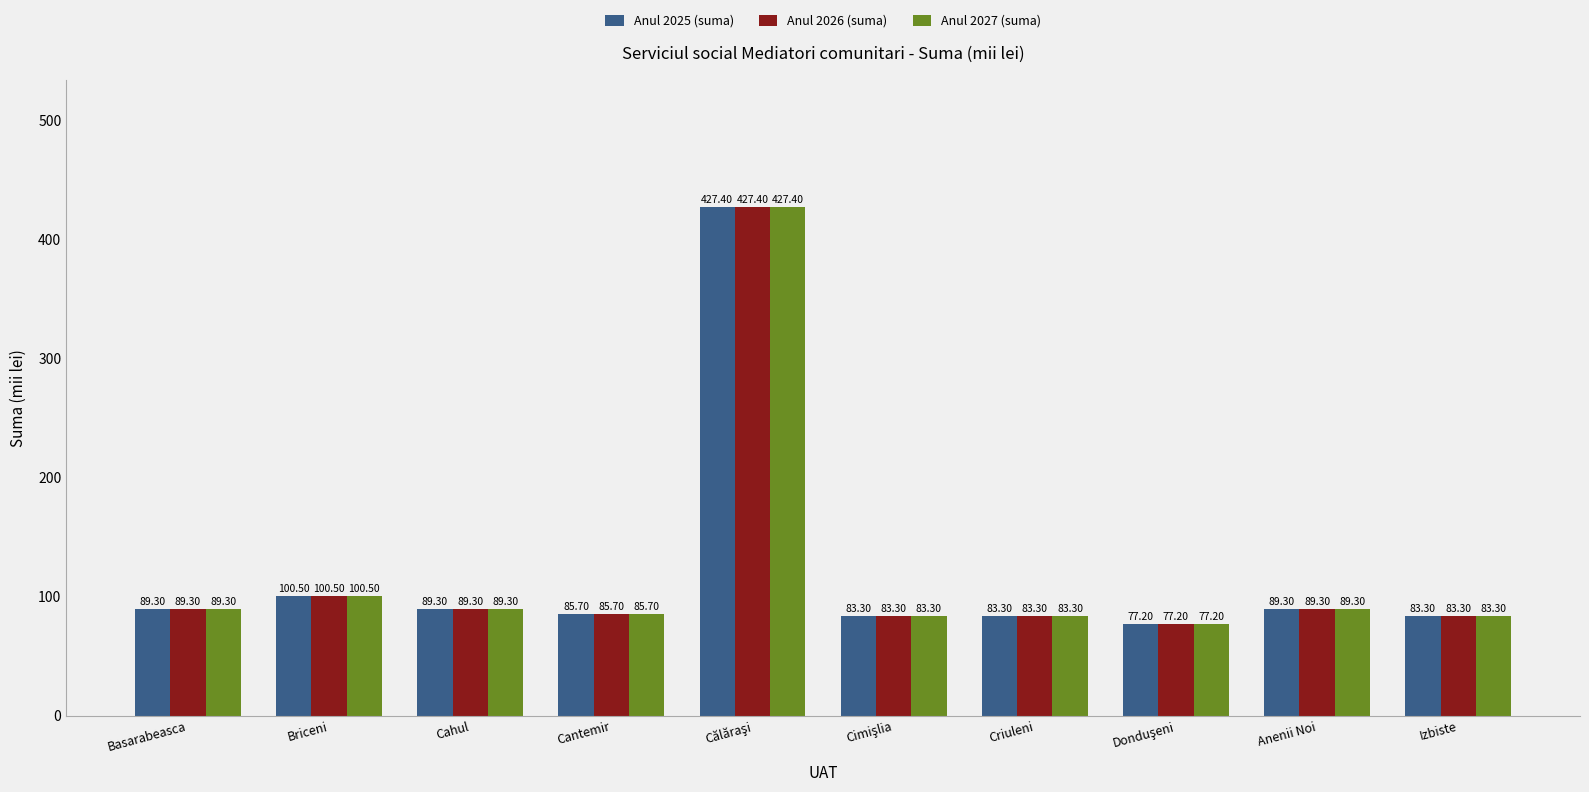

How many bars are there in each group?

3